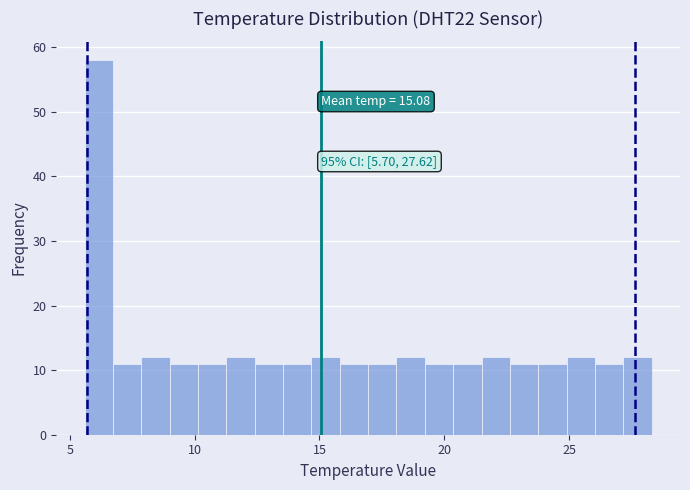

Around what value on the x-axis is the tallest bar? Give the approximate position of its centre, as read against the axis.

6.0